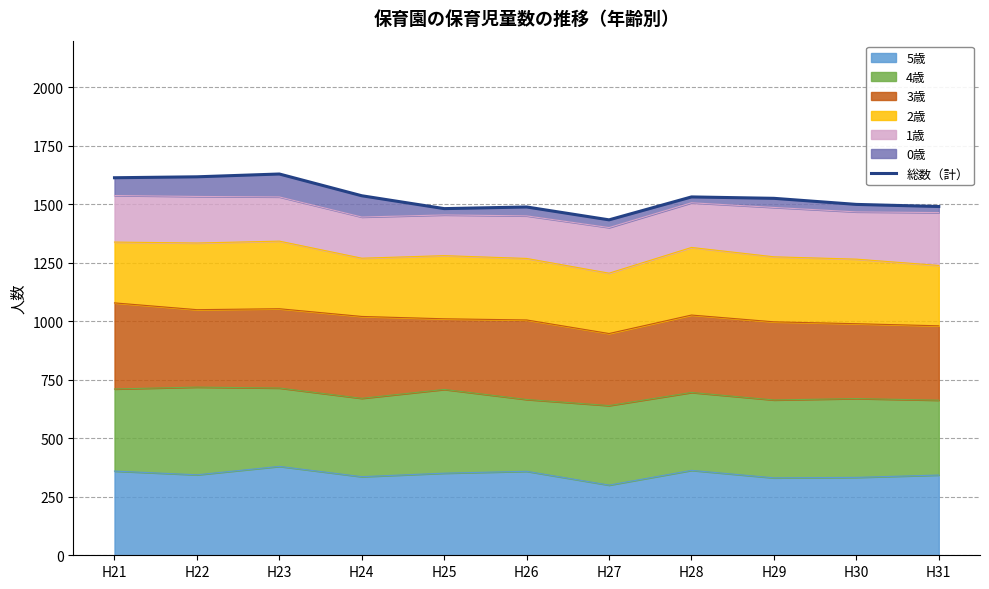

The value at H29 is 2151. True or false?

False